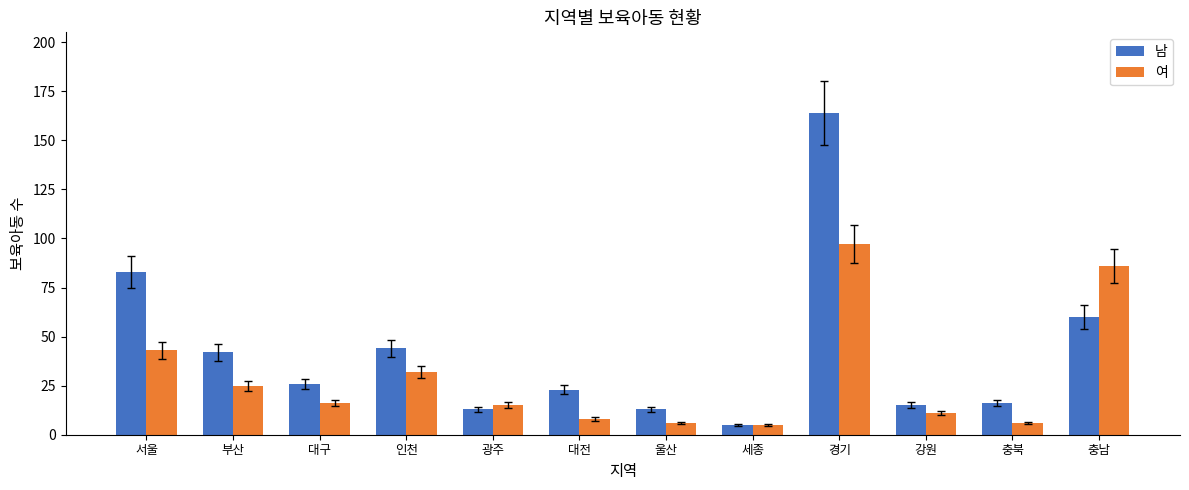

What is the sum of all 남 values?

504